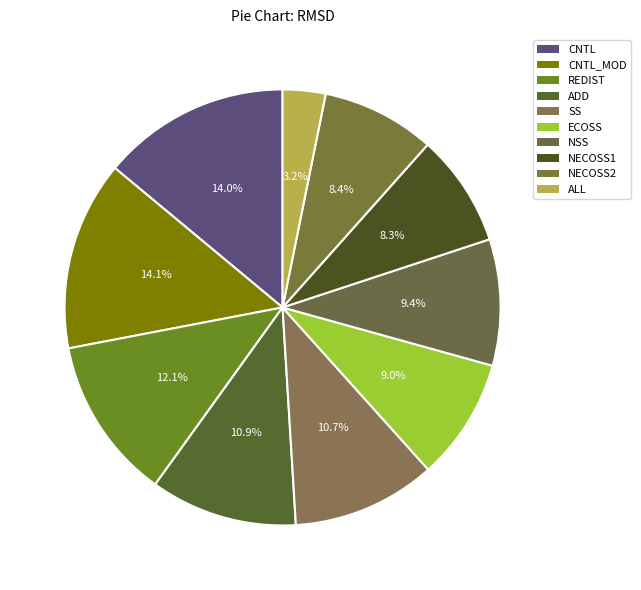

Count the number of slices in the pie.

10